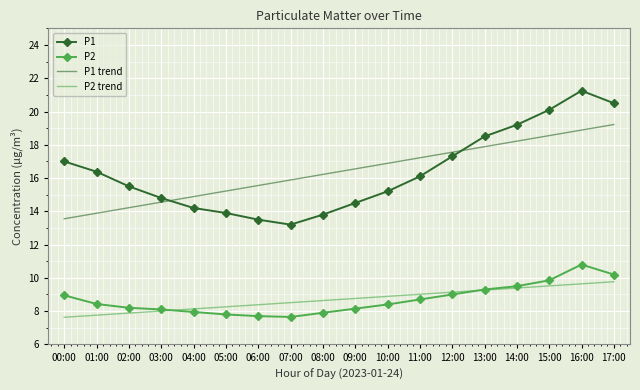

What is the spread (max minus min) of values at 17:00?

10.7